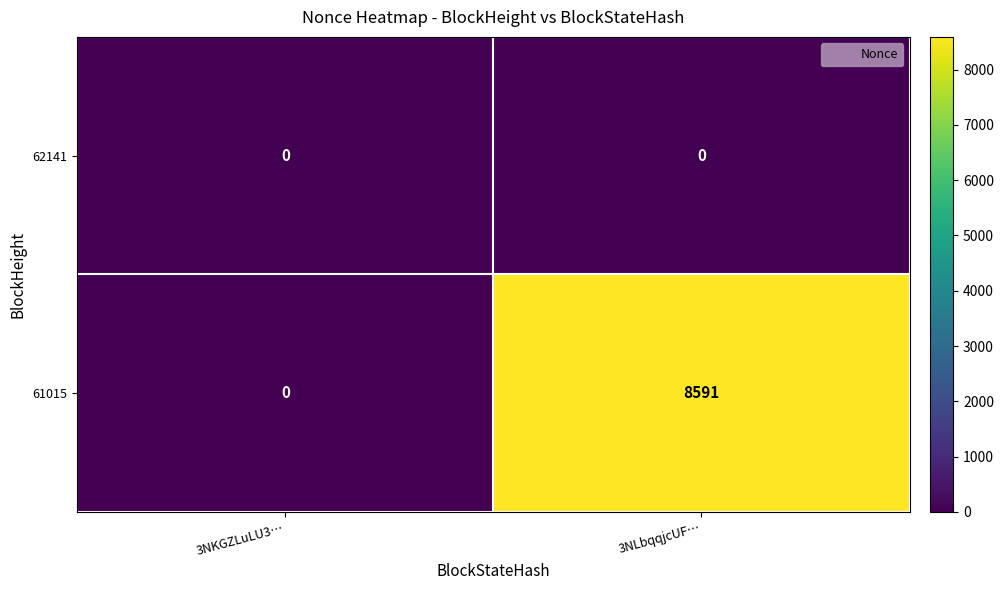

Which category has the highest value across all series?

3NLbqqjcUF…